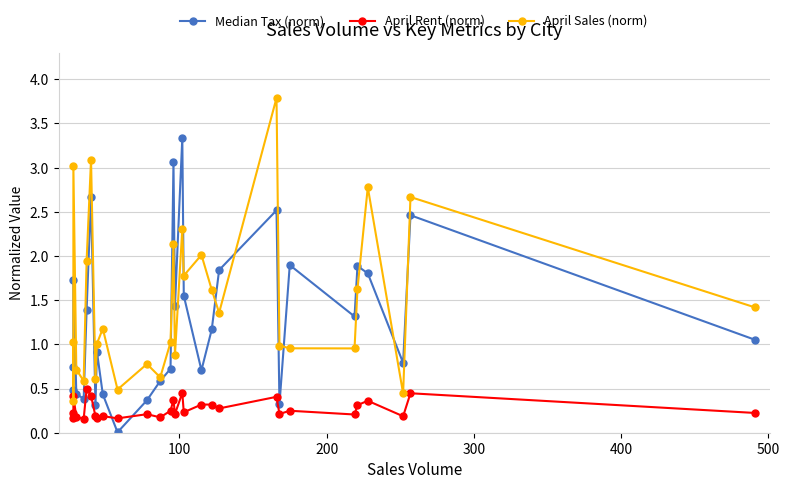

True or false: April Rent (norm) and April Sales (norm) cross at least once.

False